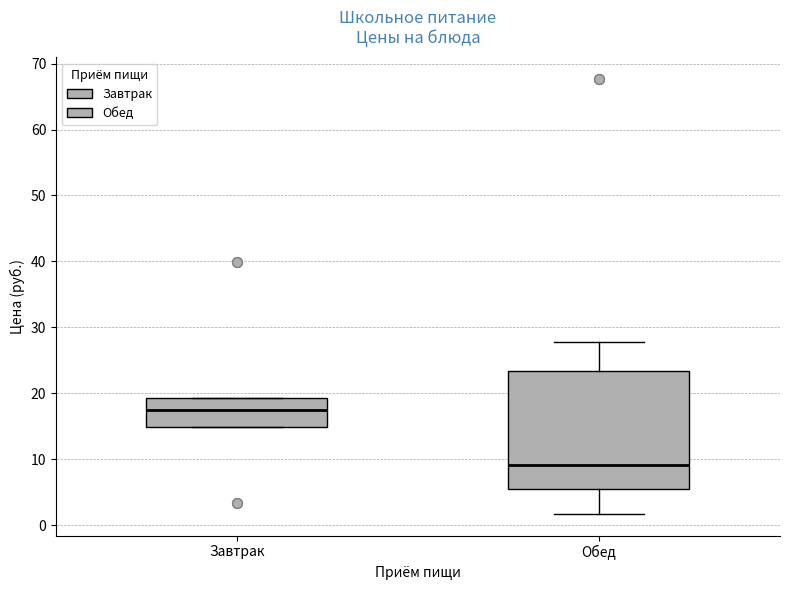

Reading left to right, read every box against the y-axis: the position of its median line, the range the box covers, and the ends of its whiskers. The values are not printed on the chart, so give them approximately, as read against the axis.

Завтрак: median 18, box 15 to 19, whiskers 15 to 19
Обед: median 9, box 6 to 23, whiskers 2 to 28